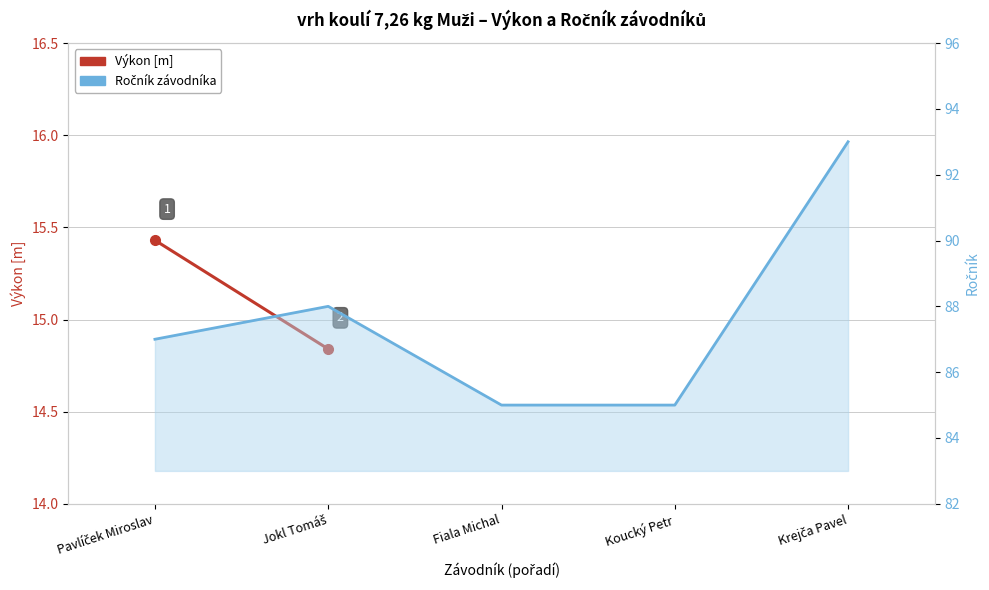

Reading right to left, what are all the values shown in this chart?

93	85	85	88	87